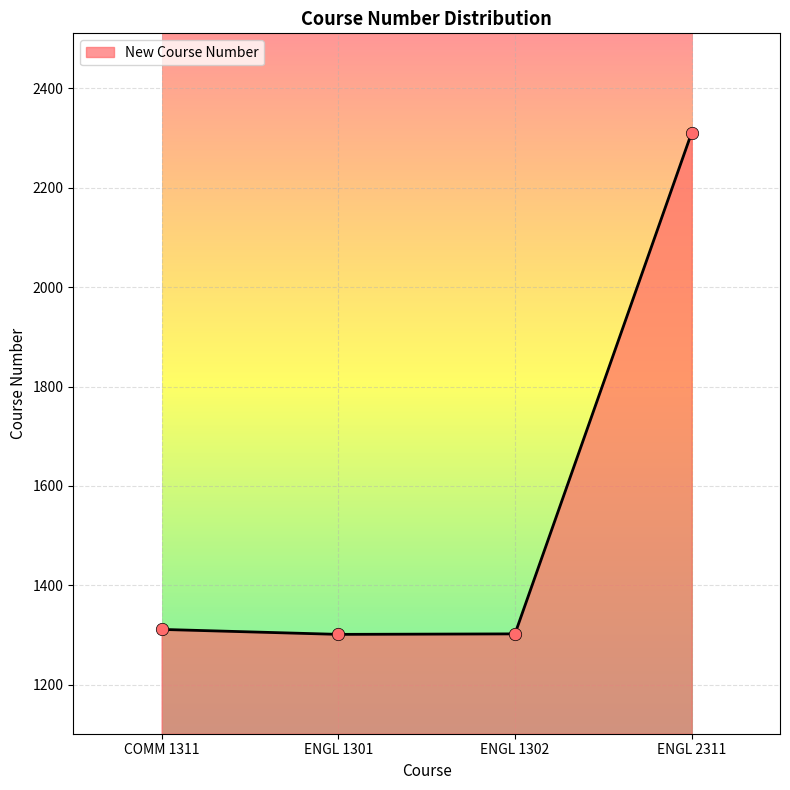

Which has a higher value, ENGL 2311 or COMM 1311?

ENGL 2311